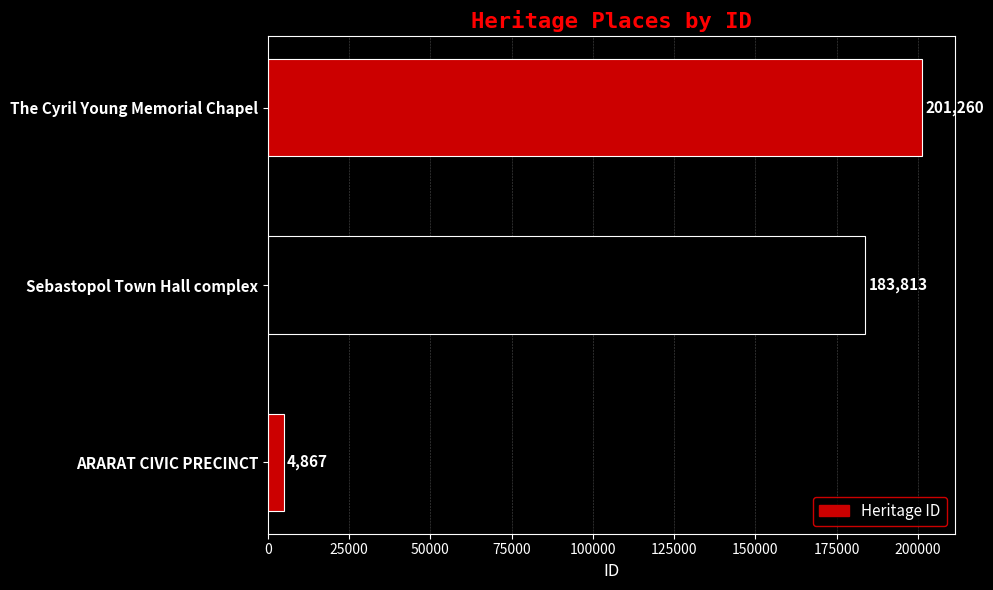

Reading bottom to top, what are all the values shown in this chart?

4867	183813	201260